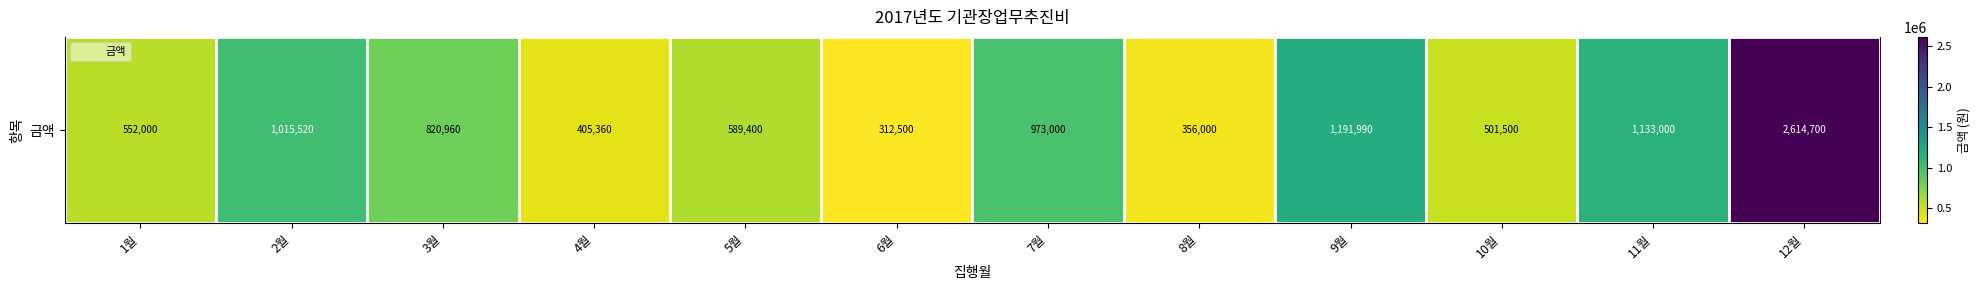

Which category has the highest value across all series?

12월